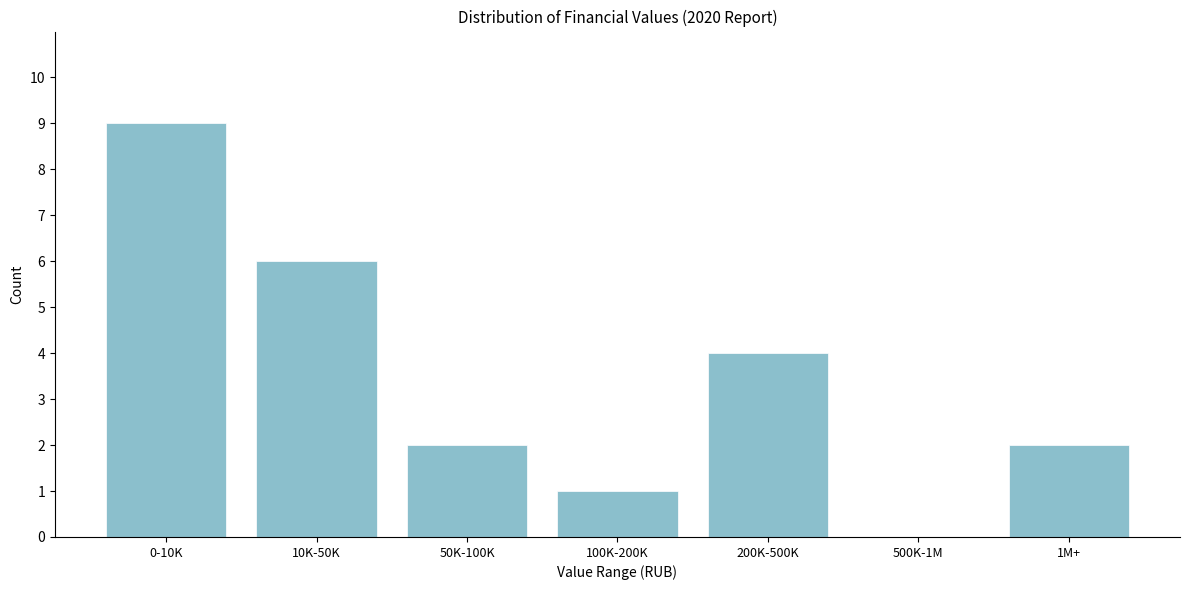

Reading right to left, list all the values displayed in this chart.

1M+=2	500K-1M=0	200K-500K=4	100K-200K=1	50K-100K=2	10K-50K=6	0-10K=9